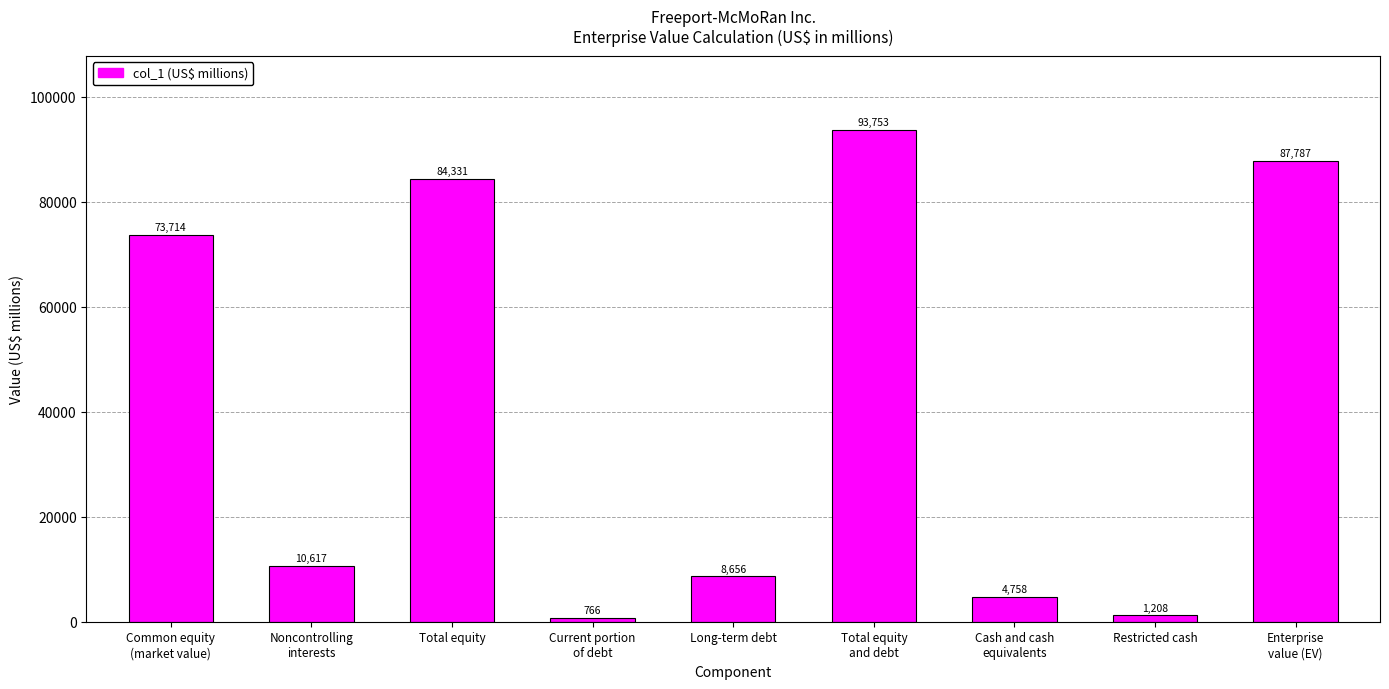

List the labels in order of value, smallest first.

Current portion
of debt, Restricted cash, Cash and cash
equivalents, Long-term debt, Noncontrolling
interests, Common equity
(market value), Total equity, Enterprise
value (EV), Total equity
and debt